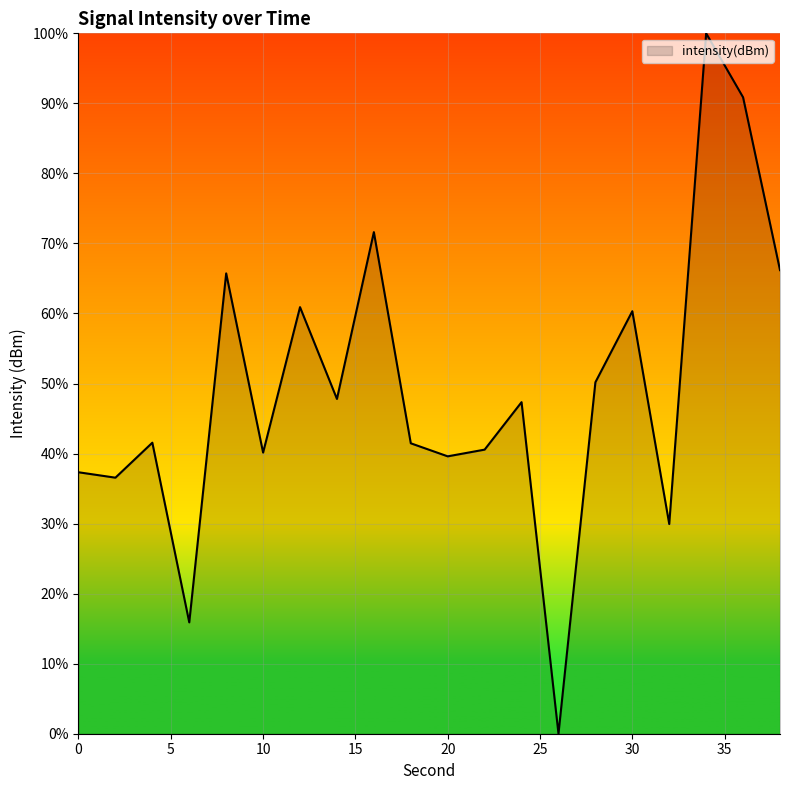

What is the greatest value displayed?

100.0